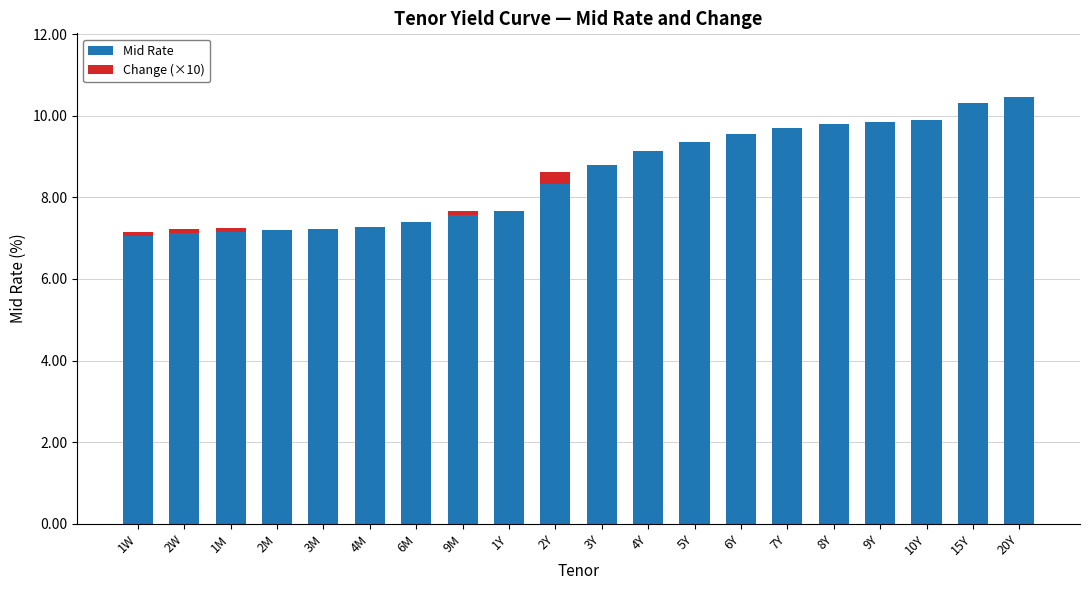

Where does the Mid Rate series first go above 8?

2Y